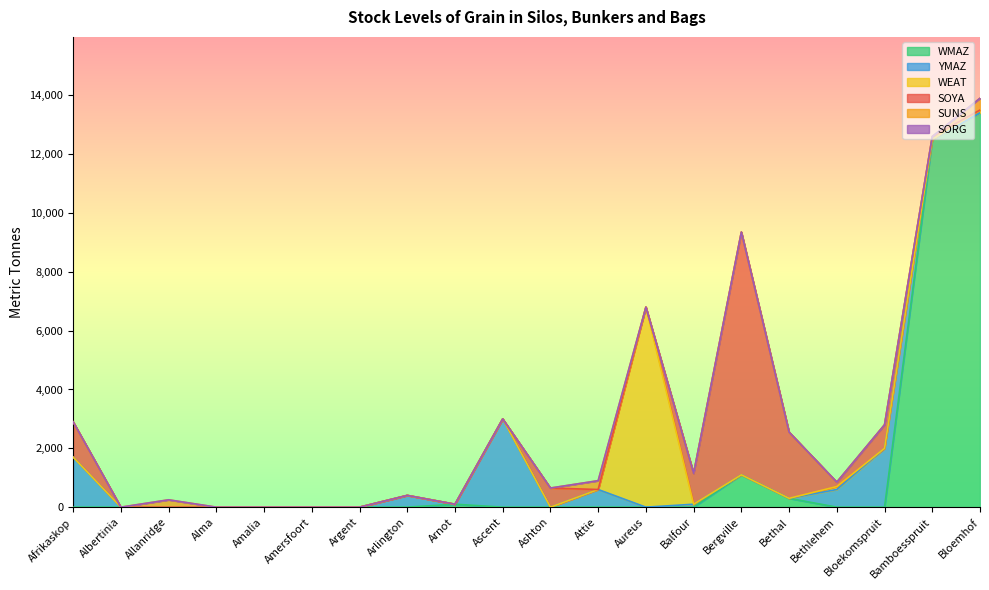

Which category has the lowest value across all series?

Albertinia